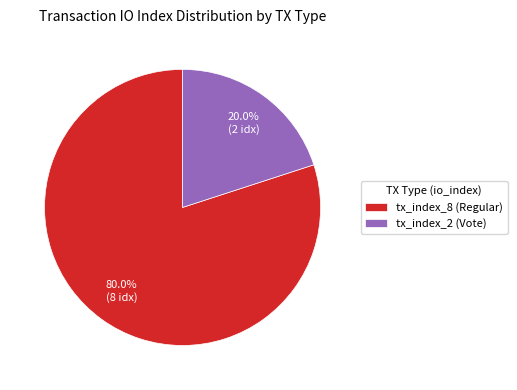

Does tx_index_8 (Regular) represent more than half of the total?

Yes